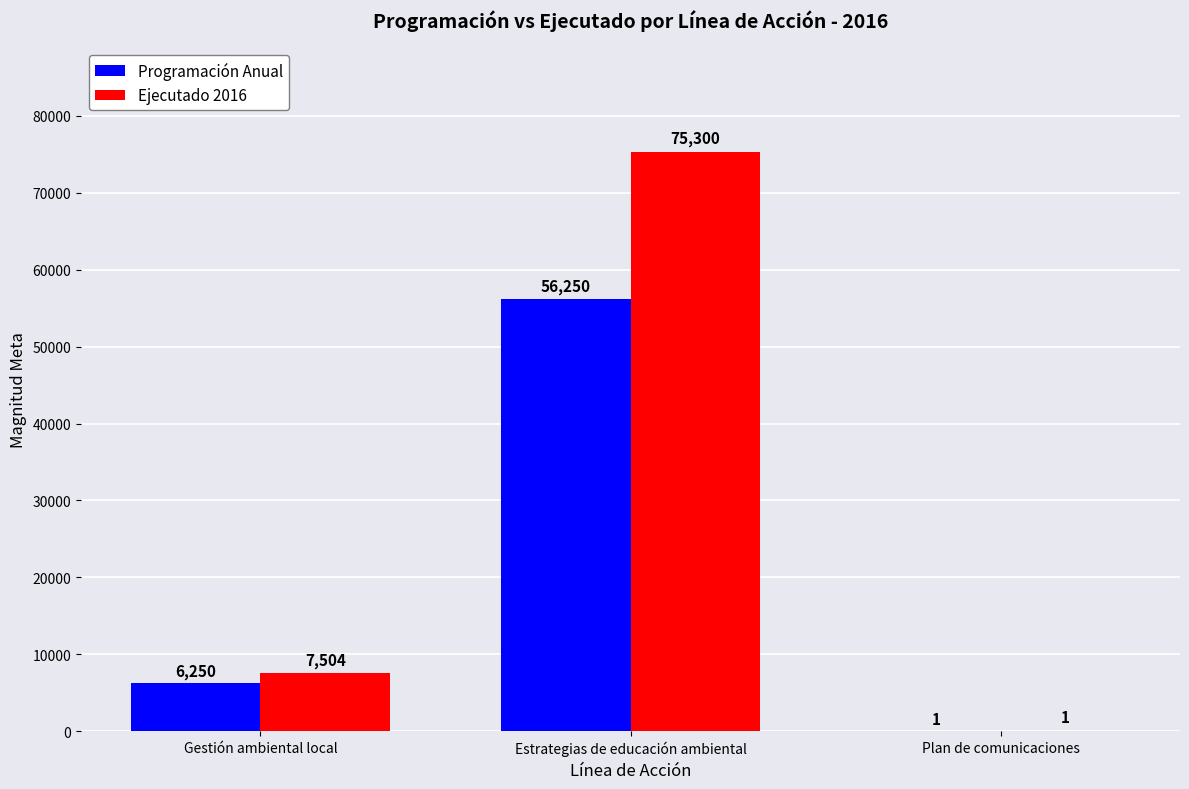

How many series are shown in this chart?

2